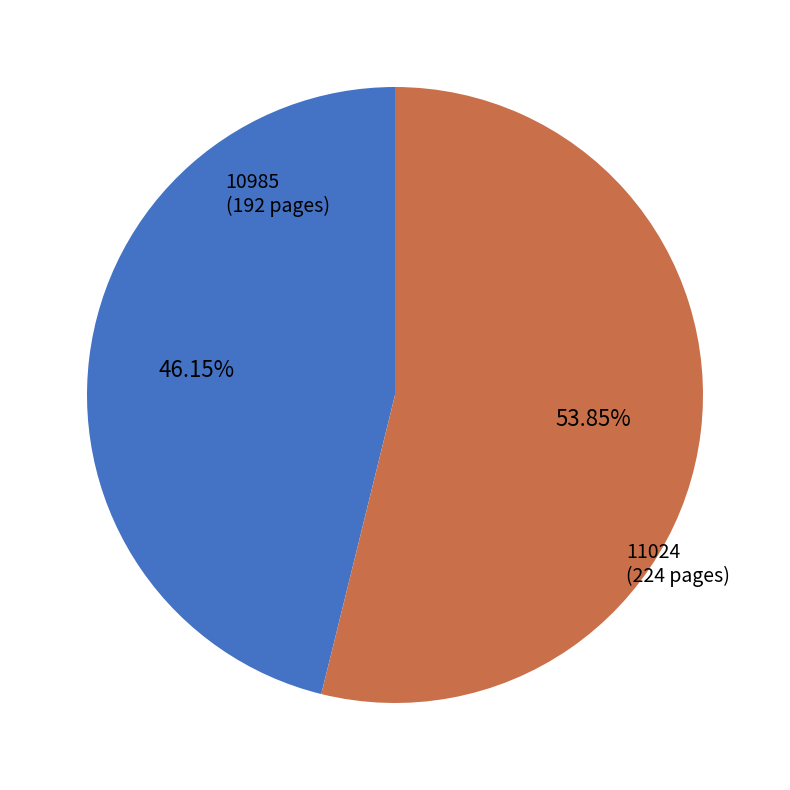

How many segments does this pie chart have?

2